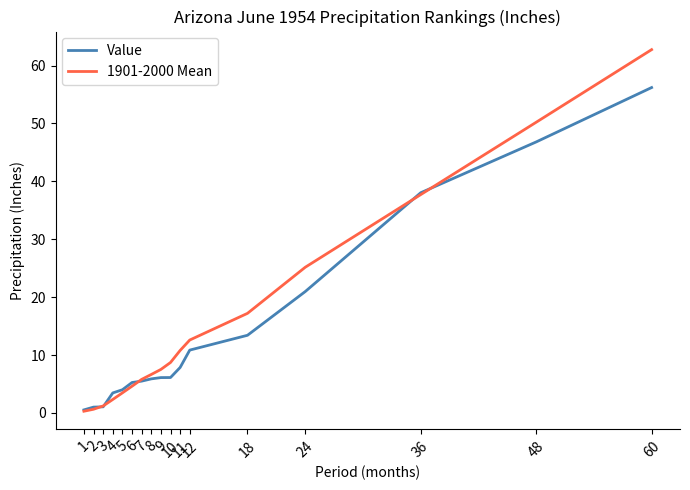

What is the sum of the Value values at 6 and 4?

8.7